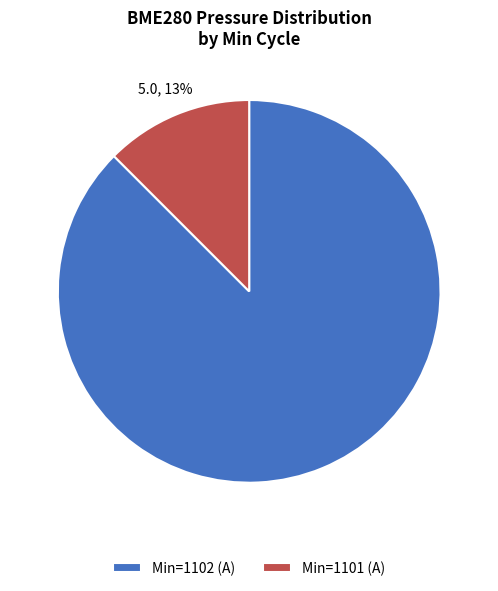

Rank the categories by value from highest to lowest.

Min=1102 (A), Min=1101 (A)